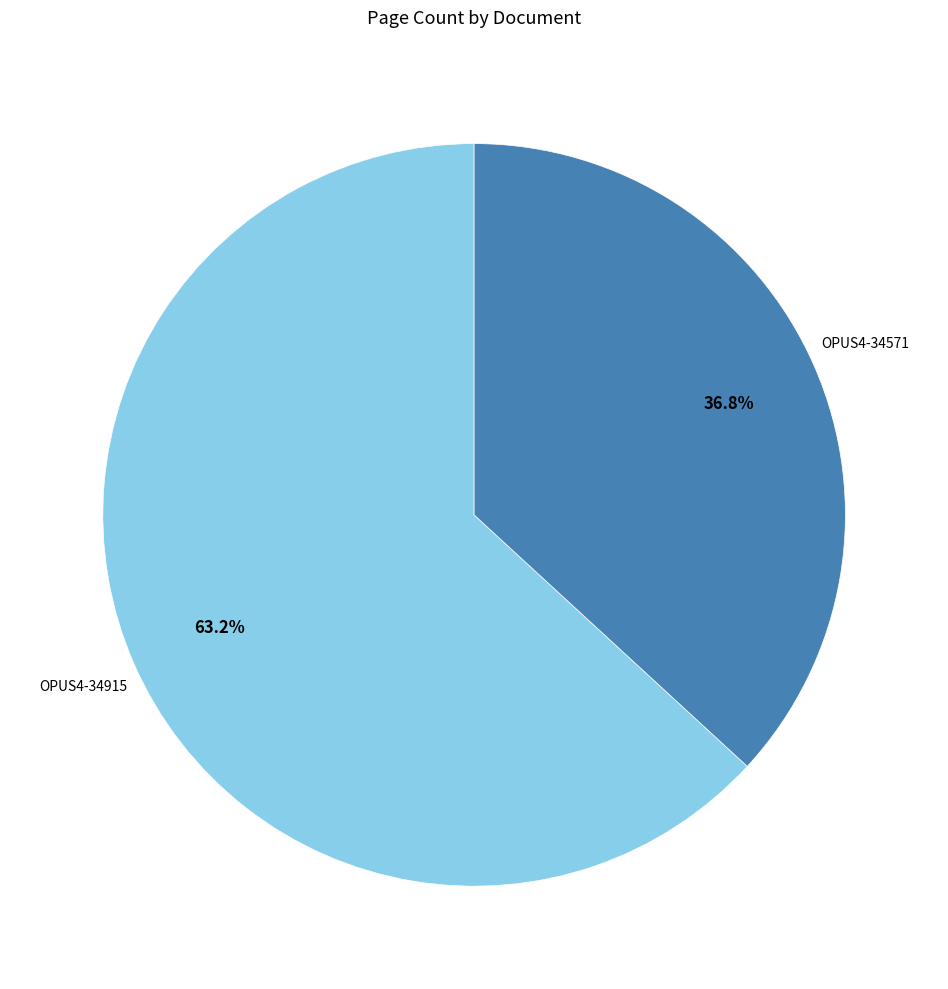

Does any single category account for the majority?

Yes